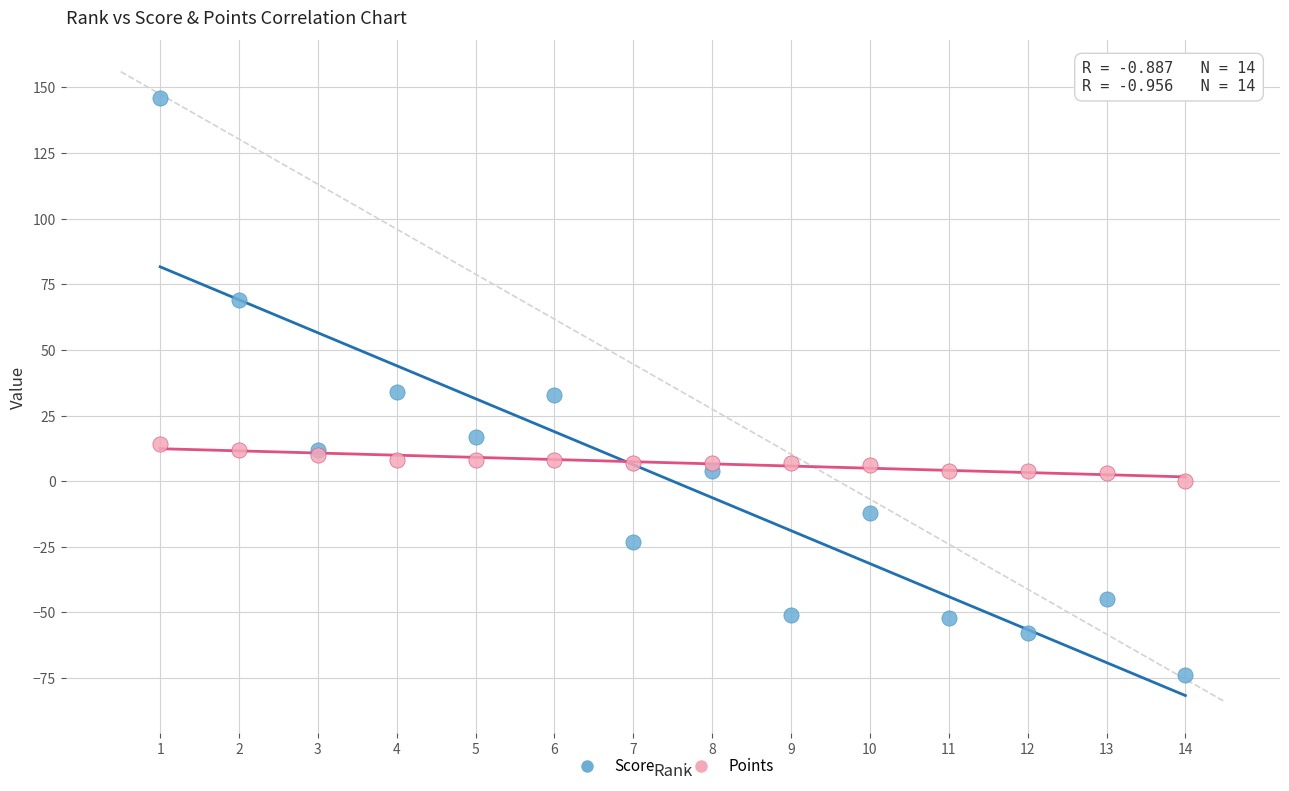

What are all the series names shown in the legend?

Score, Points